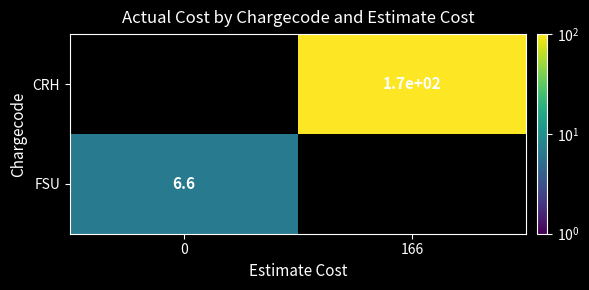

Is it true that FSU equals 6.6 at 0?

True